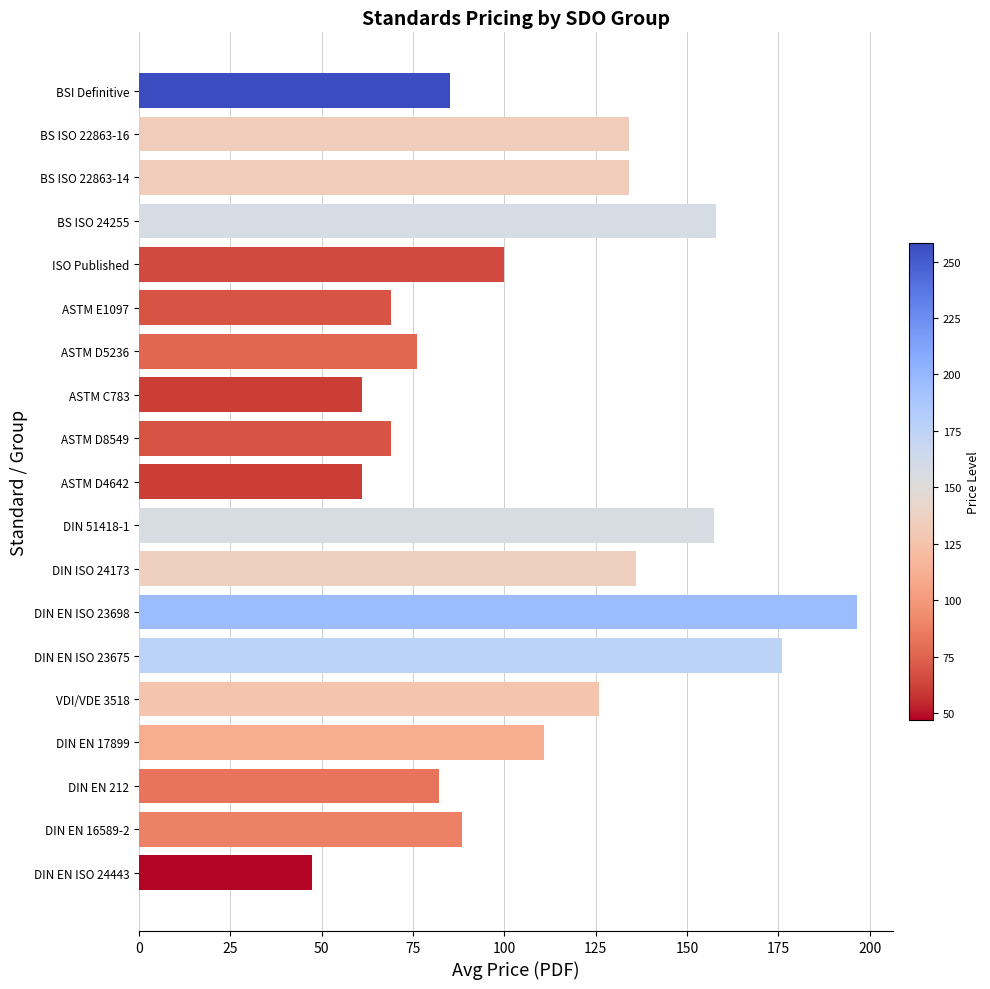

Which has a higher value, DIN EN 17899 or DIN EN 16589-2?

DIN EN 17899